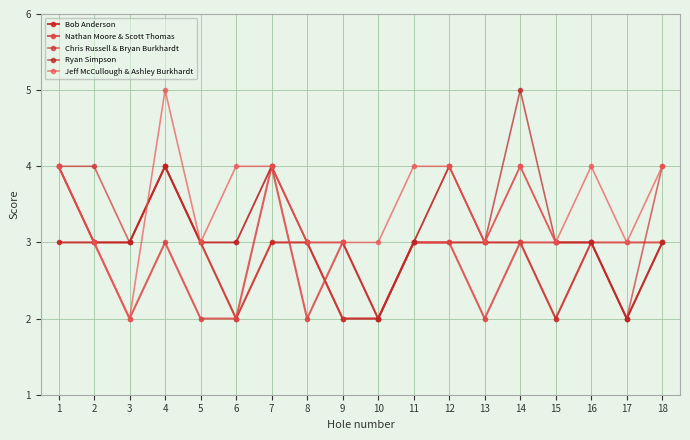

How many interior local peaks does the Ryan Simpson series have?

4